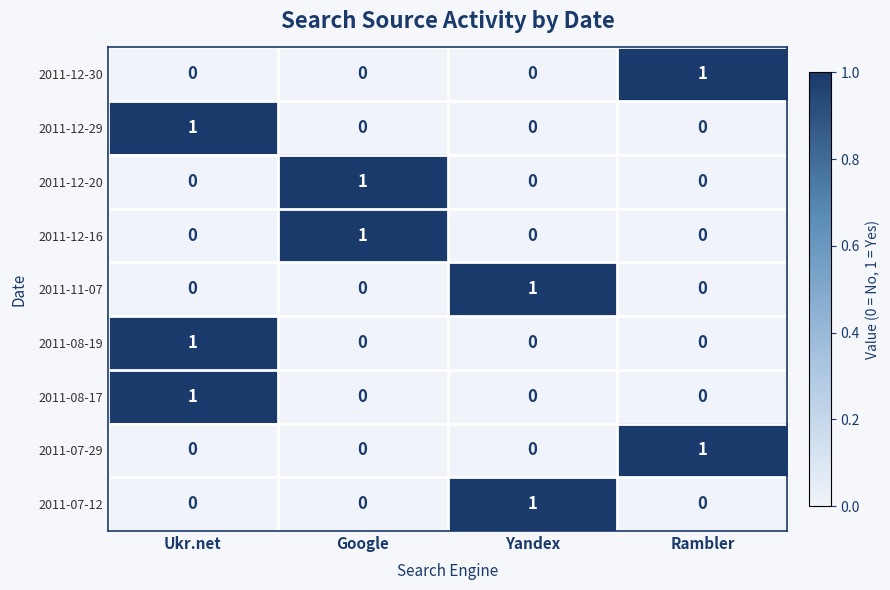

At which category is the sum across all series the highest?

Ukr.net